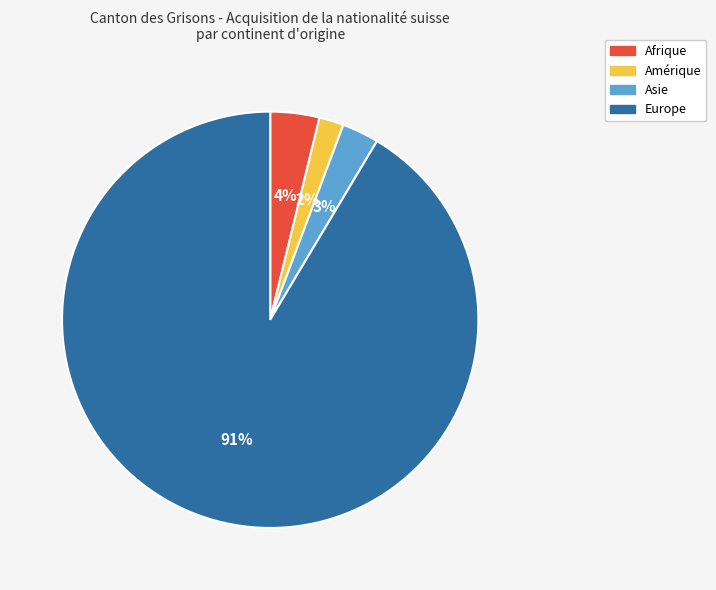

Which has a higher value, Amérique or Asie?

Asie